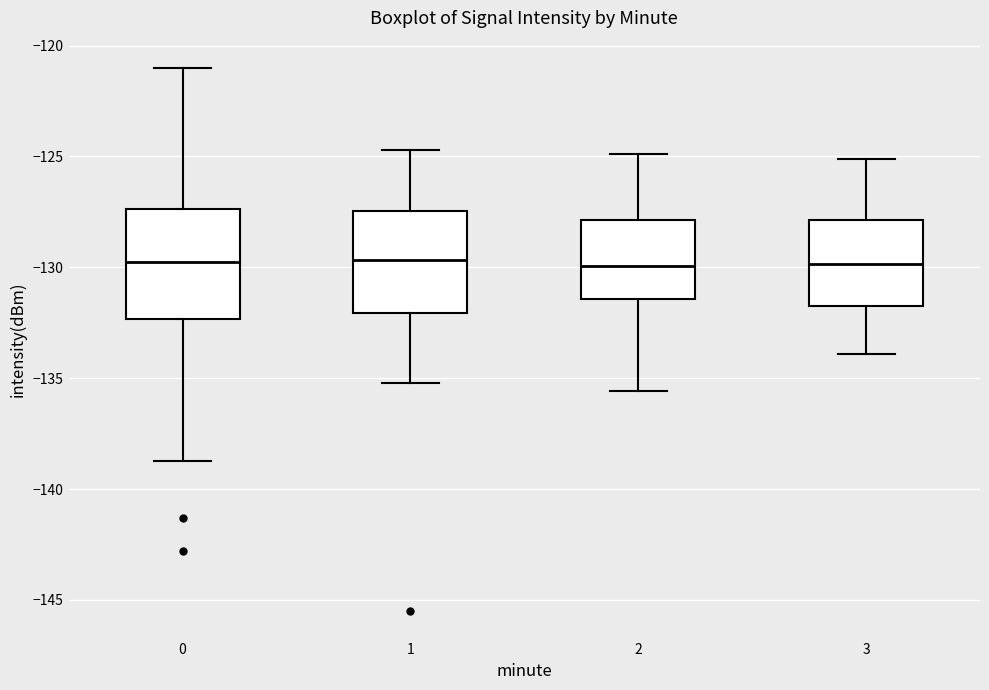

Reading left to right, transcribe this box plot: for each box, give where its median line is, the range the box spans, and where its two whiskers end, as read against the y-axis. The values are not printed on the chart, so give them approximately, as read against the axis.

0: median -129.5, box -132.5 to -127.5, whiskers -138.5 to -121.0
1: median -129.5, box -132.0 to -127.5, whiskers -135.0 to -124.5
2: median -130.0, box -131.5 to -128.0, whiskers -135.5 to -125.0
3: median -130.0, box -131.5 to -128.0, whiskers -134.0 to -125.0